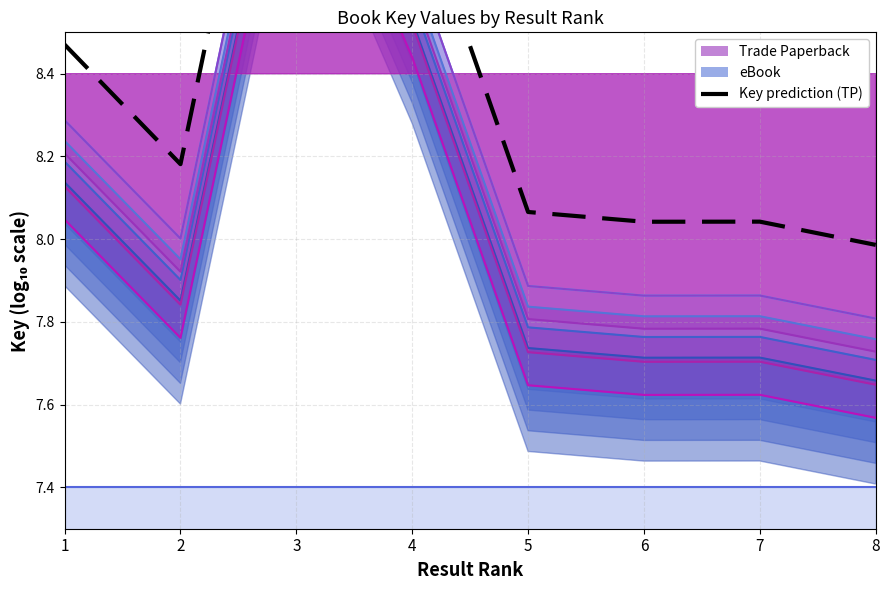

Reading left to right, list all the values displayed in this chart.

8.5	8.2	9.5	8.9	8.1	8.0	8.0	8.0